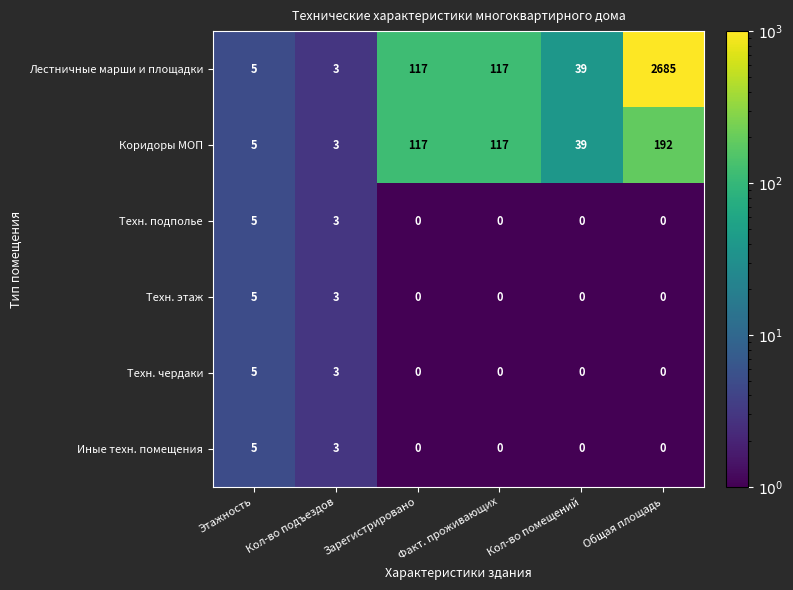

Which series has the largest total across all categories?

Лестничные марши и площадки